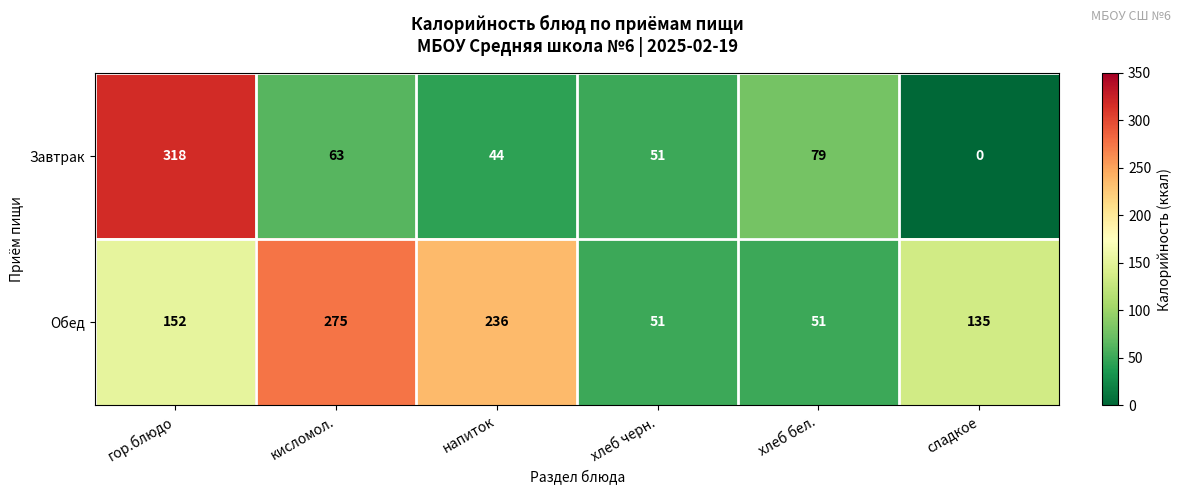

Rank the series by their maximum value, from lowest to highest.

Обед, Завтрак